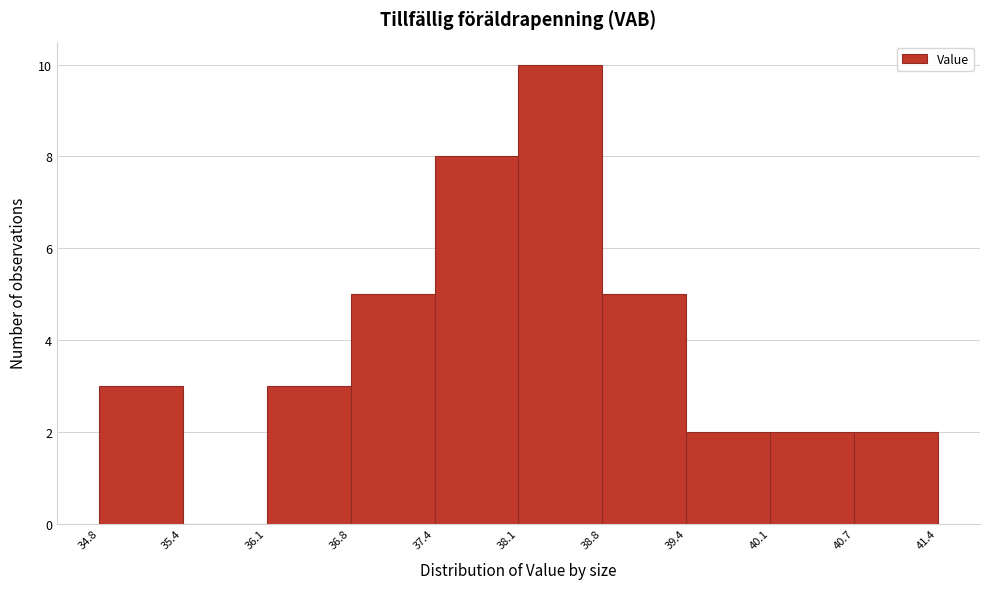

Reading left to right, transcribe this chart: for each bar, give the range it covers on the x-axis and its height. The values are not printed on the chart, so give them approximately, as read against the axis.

34.8 to 35.4: 3
35.4 to 36.1: 0
36.1 to 36.8: 3
36.8 to 37.4: 5
37.4 to 38.1: 8
38.1 to 38.8: 10
38.8 to 39.4: 5
39.4 to 40.1: 2
40.1 to 40.7: 2
40.7 to 41.4: 2